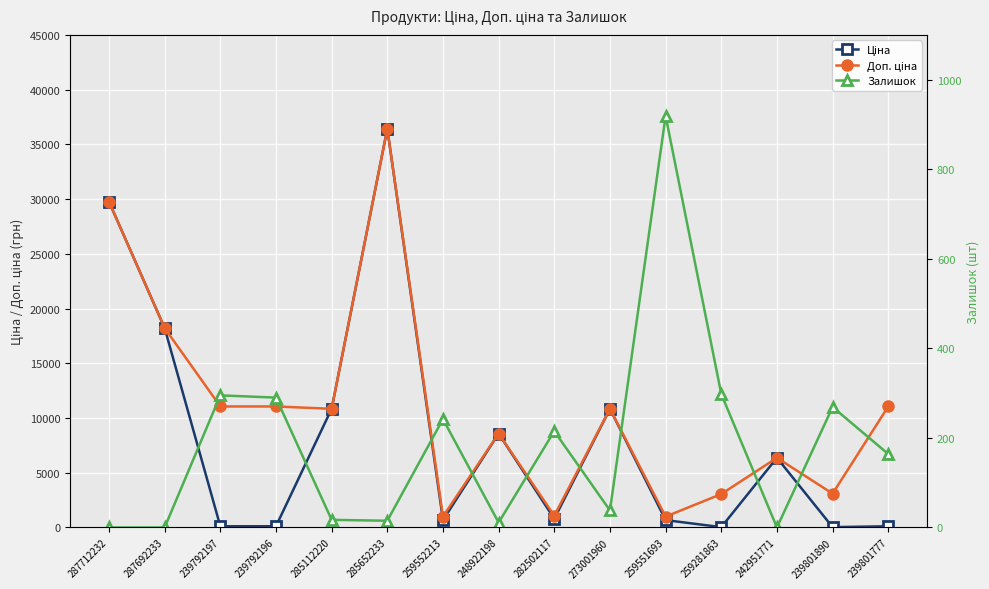

At which label does Доп. ціна reach its peak?

285652233